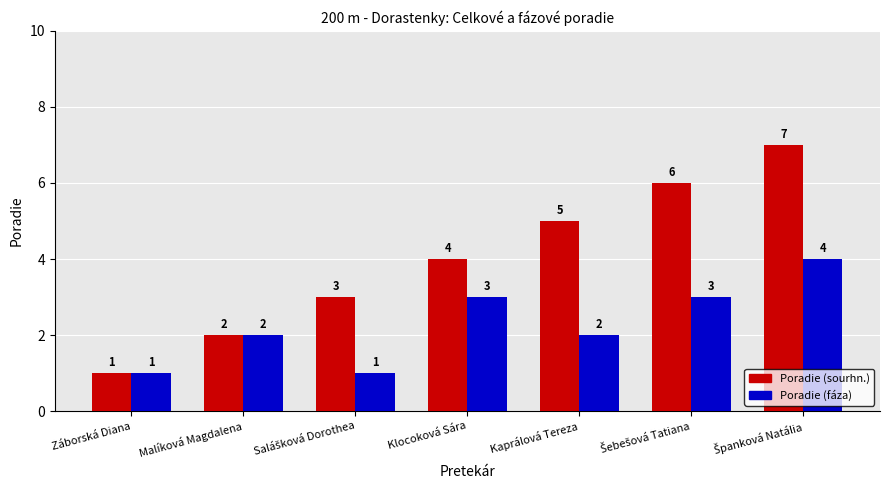

What is the total value across all series at Malíková Magdalena?

4